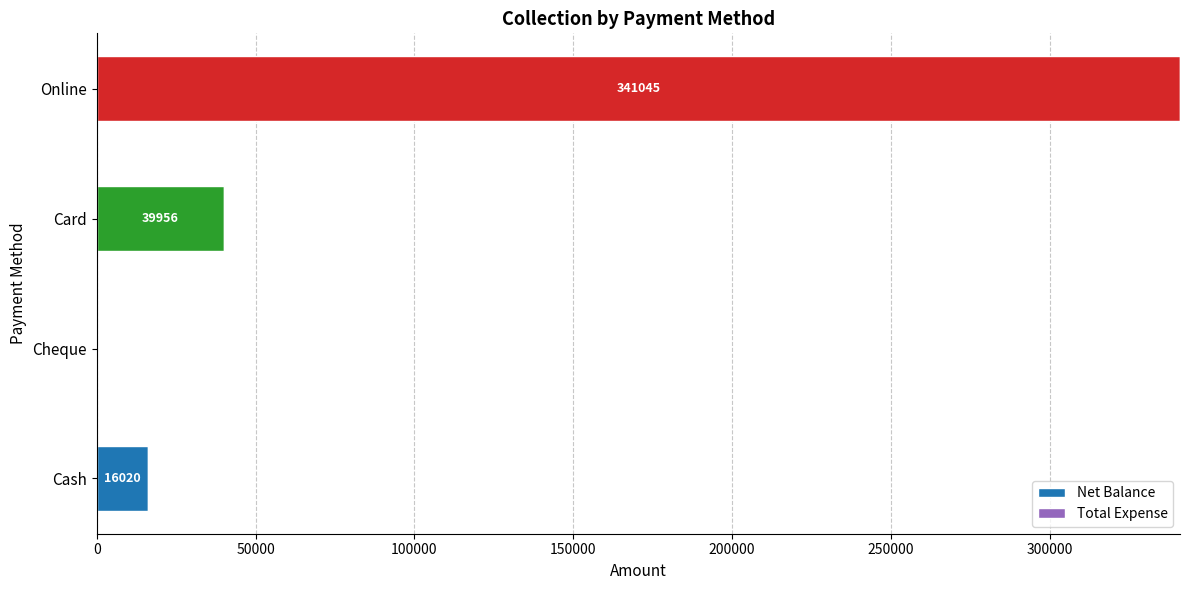

What is the ratio of the value at Online to the value at Cash?

21.3